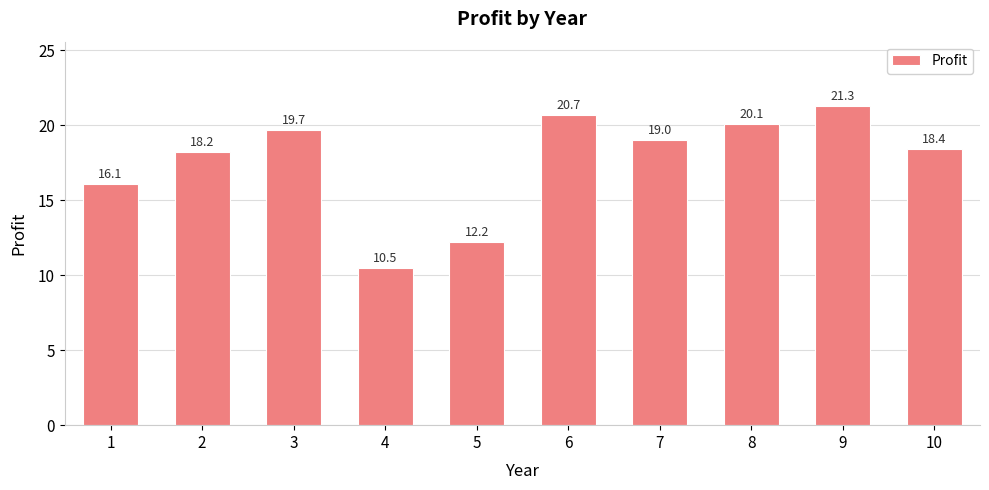

Reading left to right, list all the values displayed in this chart.

1=16.1	2=18.2	3=19.7	4=10.5	5=12.2	6=20.7	7=19.0	8=20.1	9=21.3	10=18.4